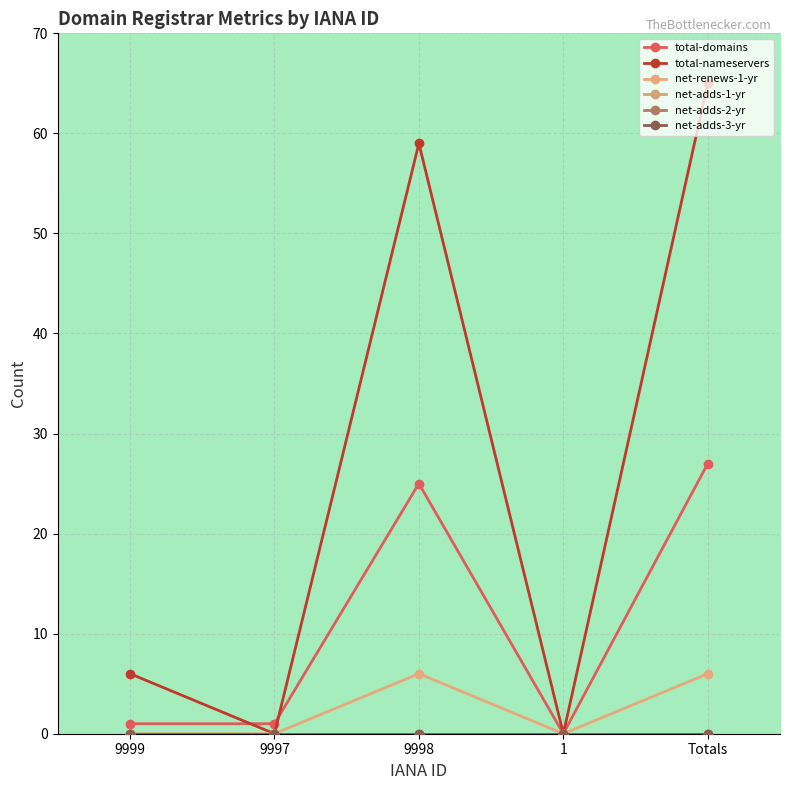

What is the average value of the total-domains series?

11